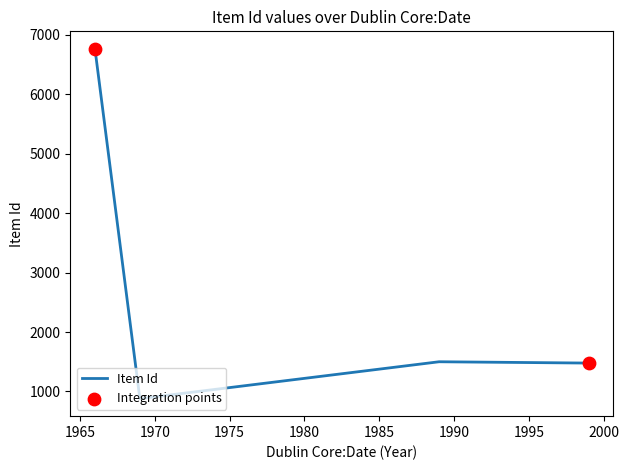

What is the sum of all values?

12102